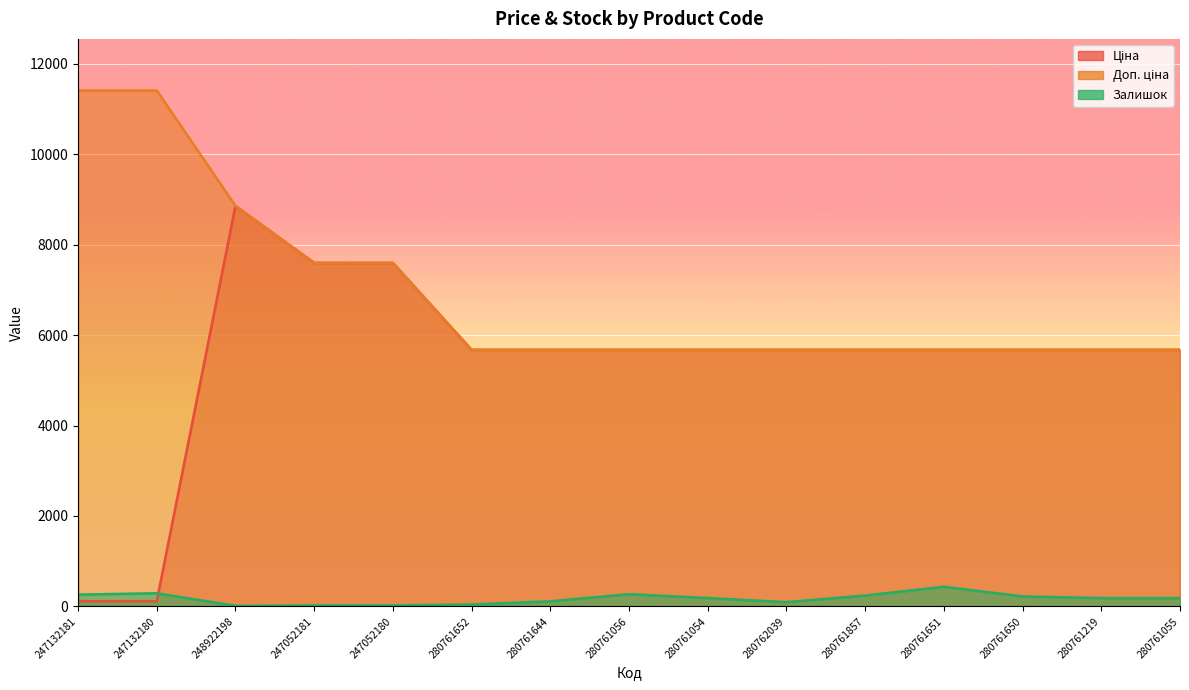

What is the difference between the maximum and minimum values in the Доп. ціна series?

5736.2